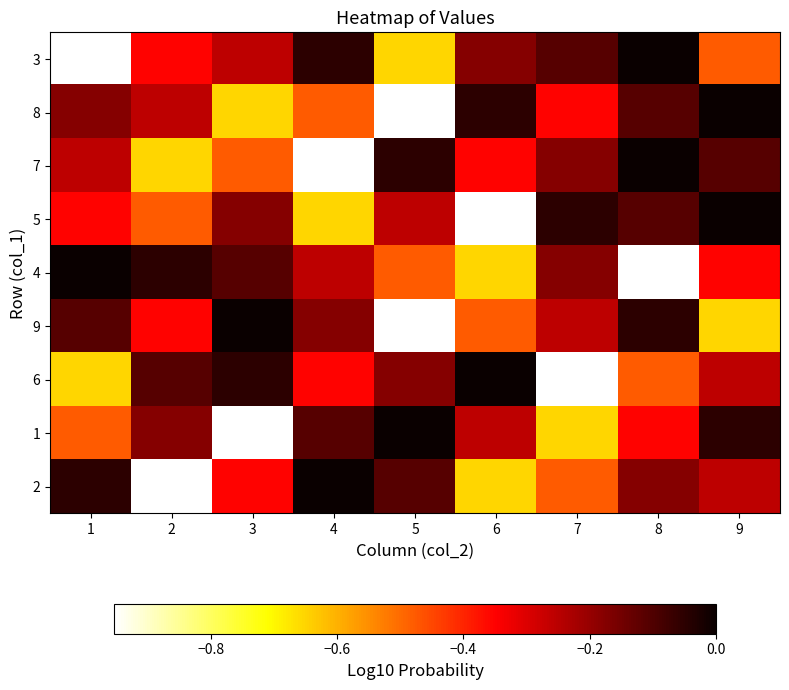

How many data points does each series have?

9